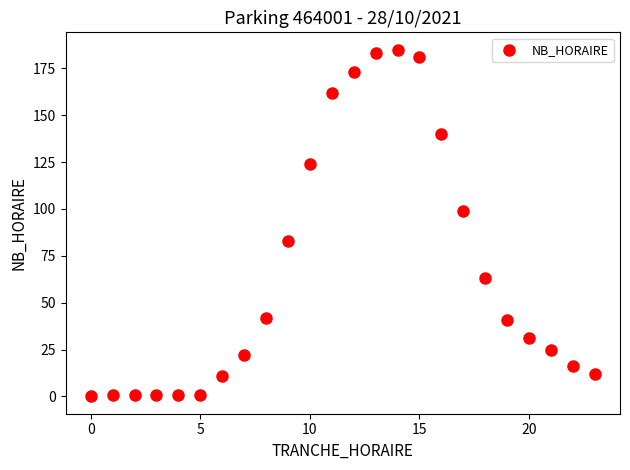

What is the range of X values (max minus min)?

23